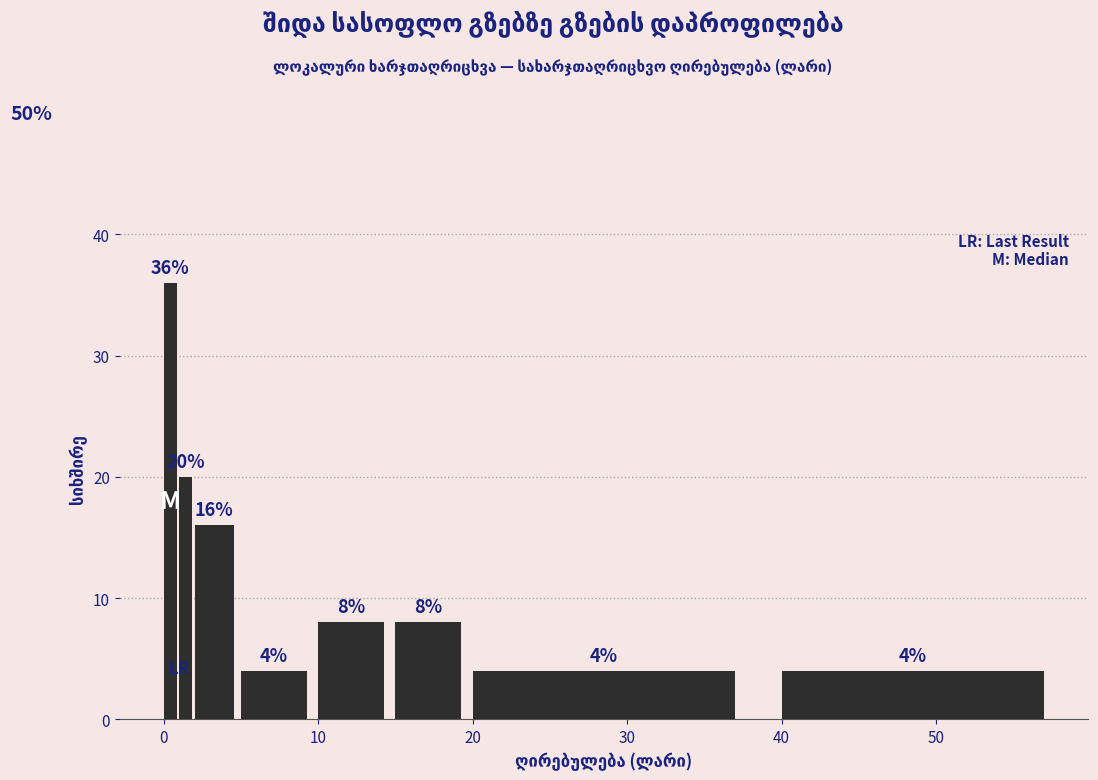

Around what value on the x-axis is the tallest bar? Give the approximate position of its centre, as read against the axis.

0